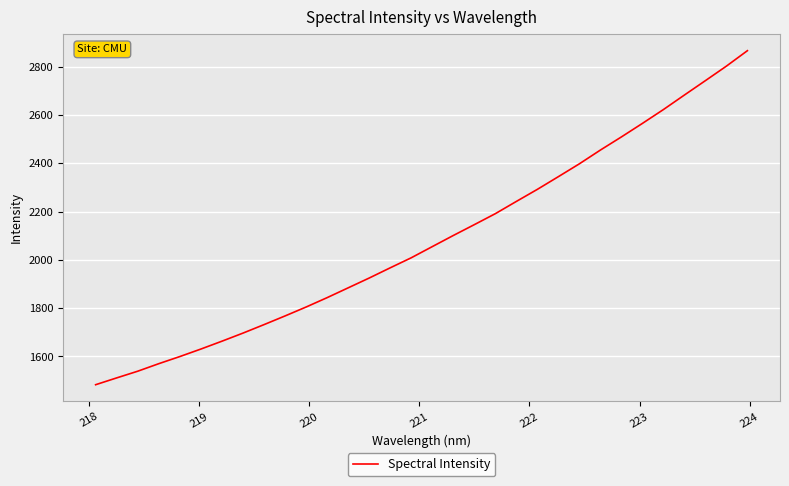

What is the maximum value shown in the chart?

2866.3